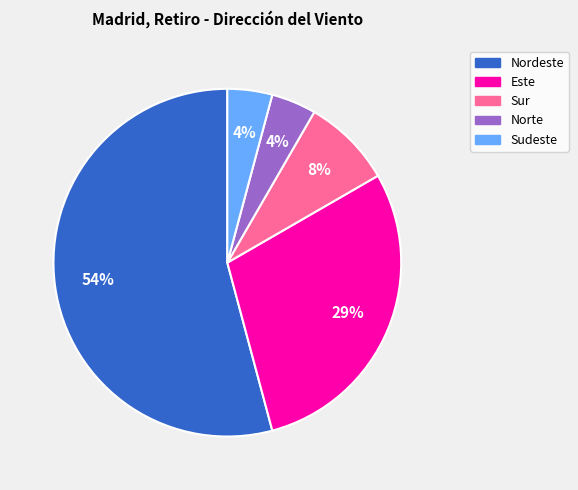

To the nearest percent, what is the average slice percentage?

20%